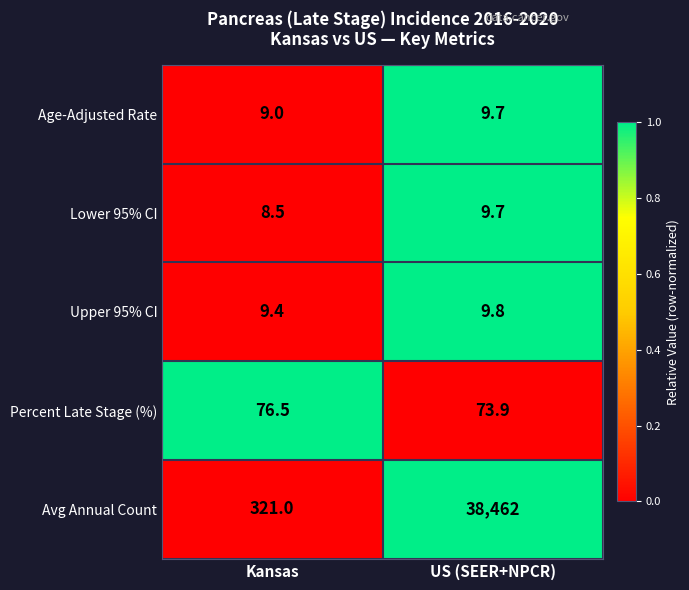

Between Kansas and US (SEER+NPCR), which series saw the biggest shift?

Avg Annual Count